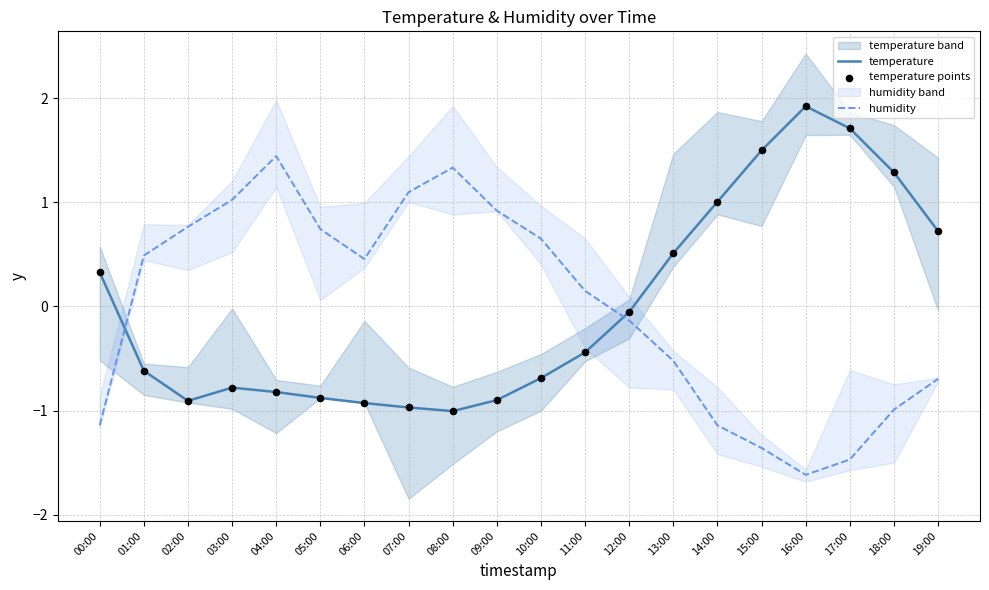

At how many categories does at least one series exceed -1?

20